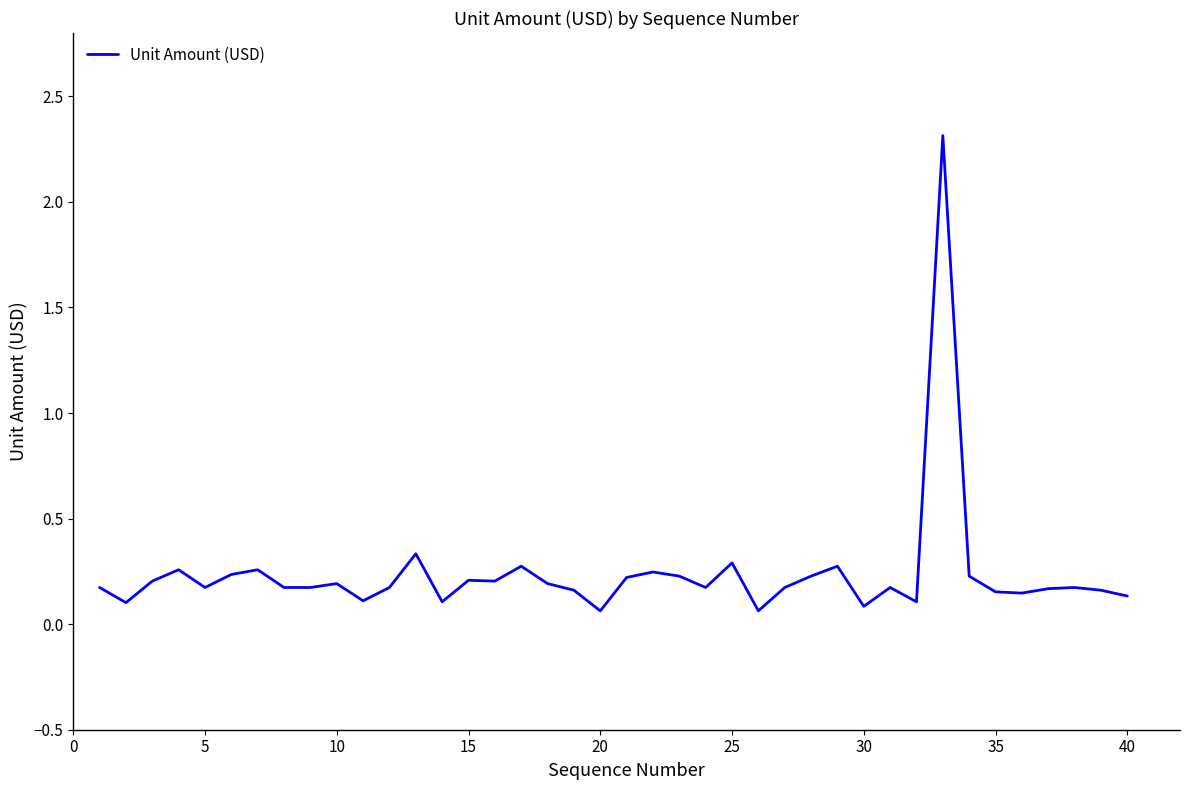

What is the maximum value shown in the chart?

2.3